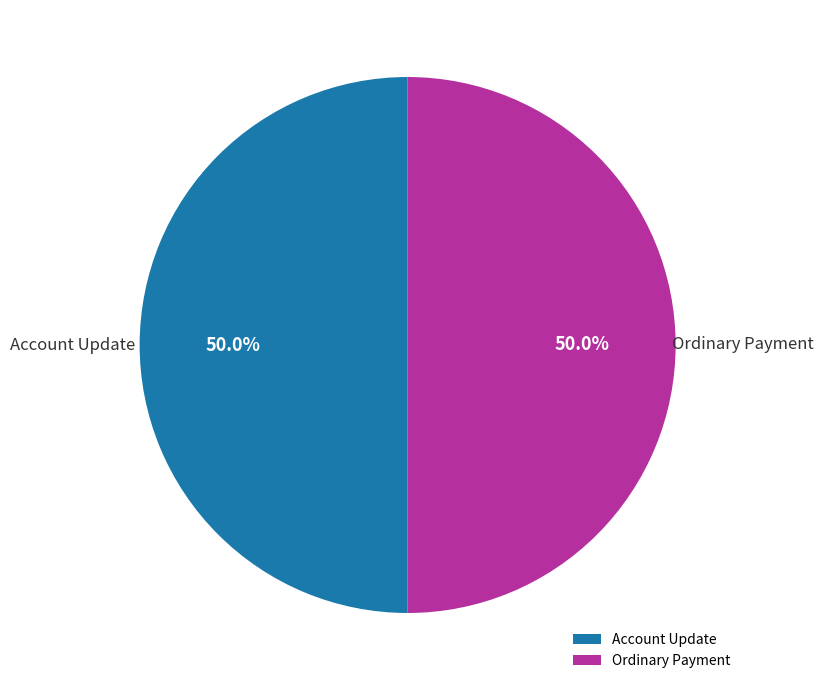

What is the total percentage of Account Update and Ordinary Payment?

100.0%